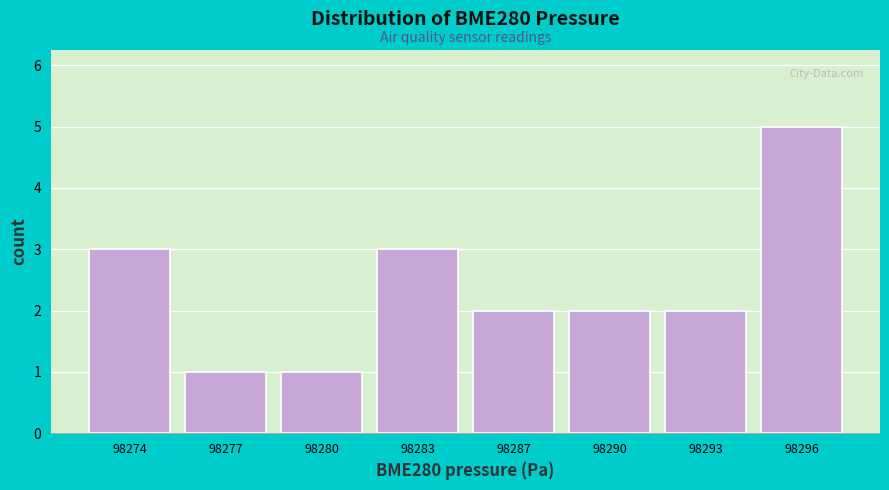

Reading left to right, transcribe all the data shown in this chart.

98274=3	98277=1	98280=1	98283=3	98287=2	98290=2	98293=2	98296=5